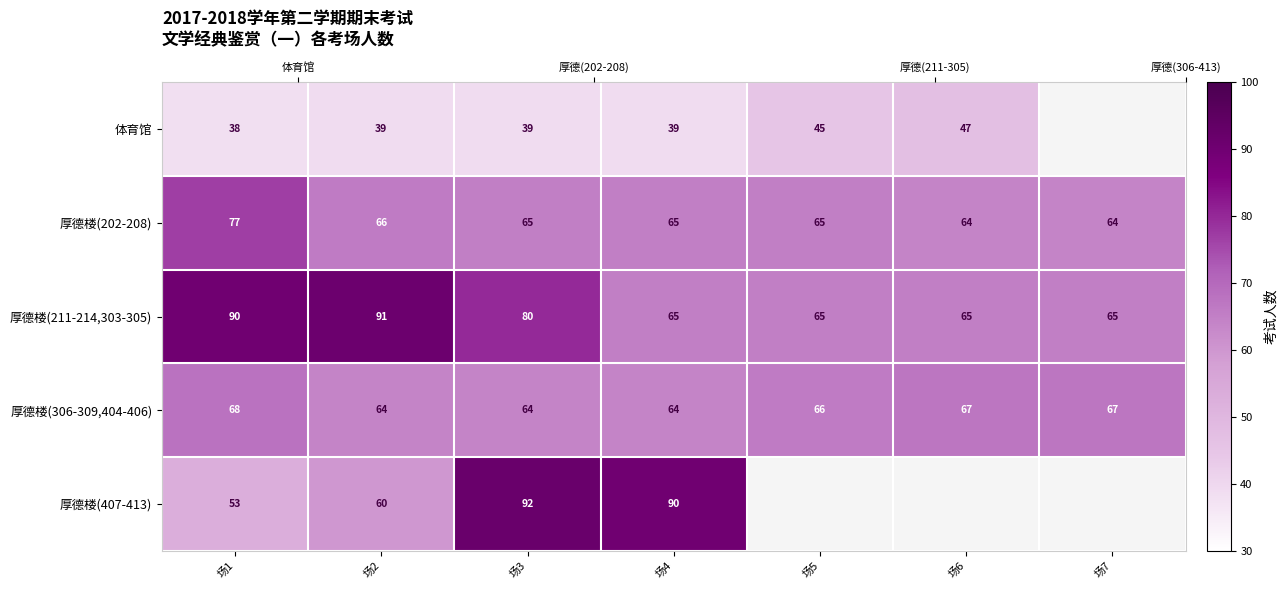

What is the difference between the maximum and minimum values in the 厚德楼(407-413) series?

39.0